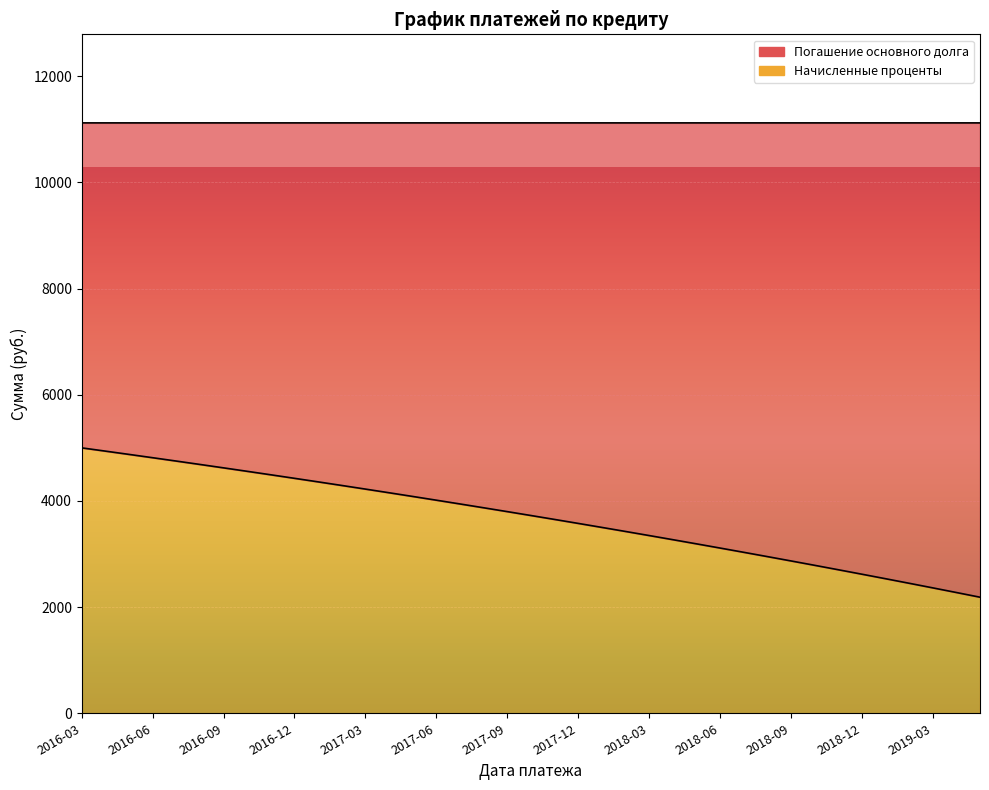

At which label does the data first exceed 3725?

2016-03